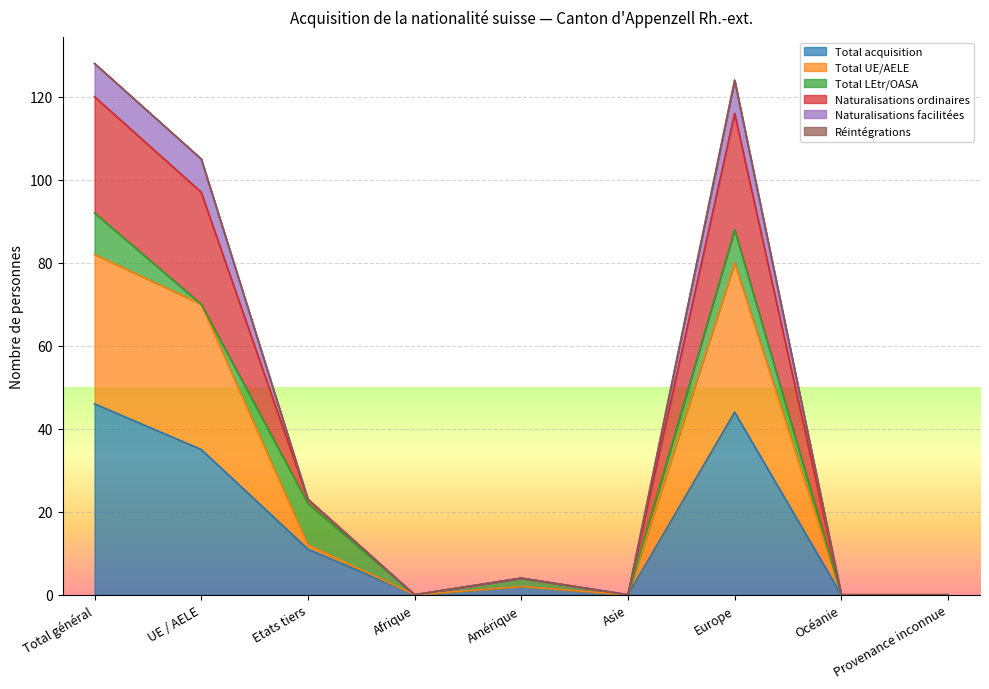

List the labels in order of Total acquisition value, largest first.

Total général, Europe, UE / AELE, Etats tiers, Amérique, Afrique, Asie, Océanie, Provenance inconnue